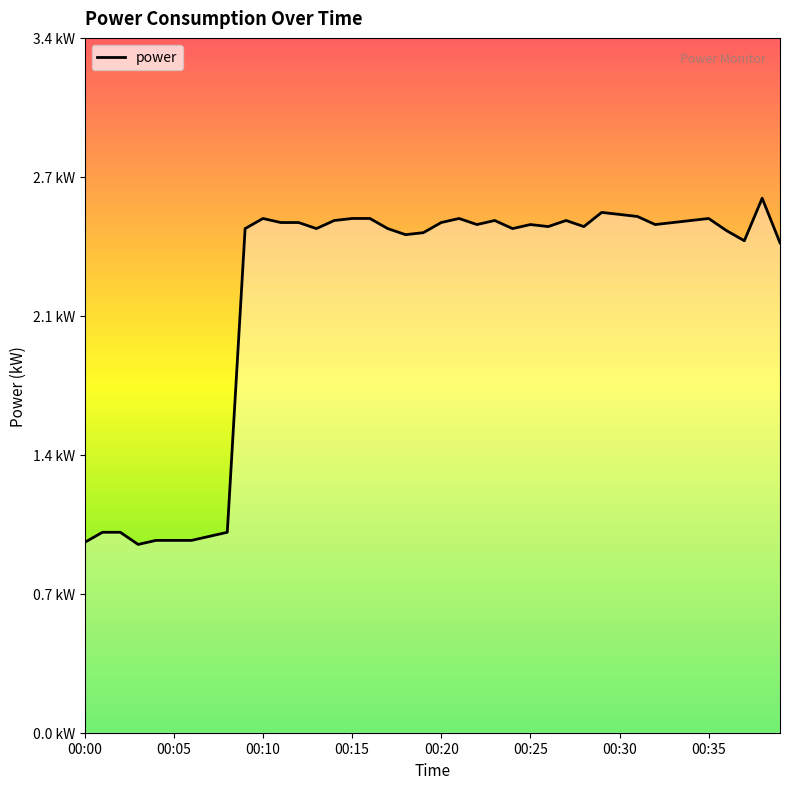

Reading left to right, list all the values displayed in this chart.

0.9	1.0	1.0	0.9	0.9	0.9	0.9	1.0	1.0	2.5	2.5	2.5	2.5	2.5	2.5	2.5	2.5	2.5	2.5	2.5	2.5	2.5	2.5	2.5	2.5	2.5	2.5	2.5	2.5	2.6	2.6	2.5	2.5	2.5	2.5	2.5	2.5	2.4	2.6	2.4